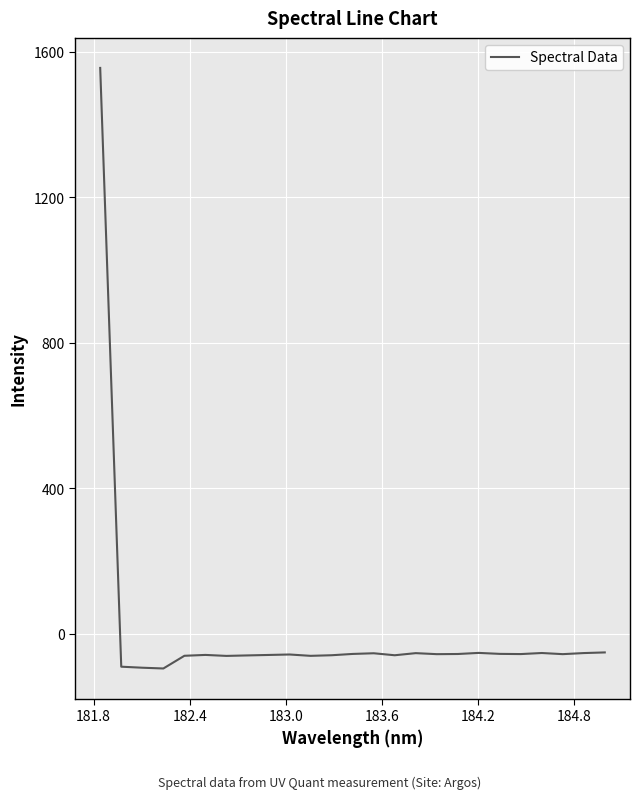

What is the maximum value shown in the chart?

1555.3